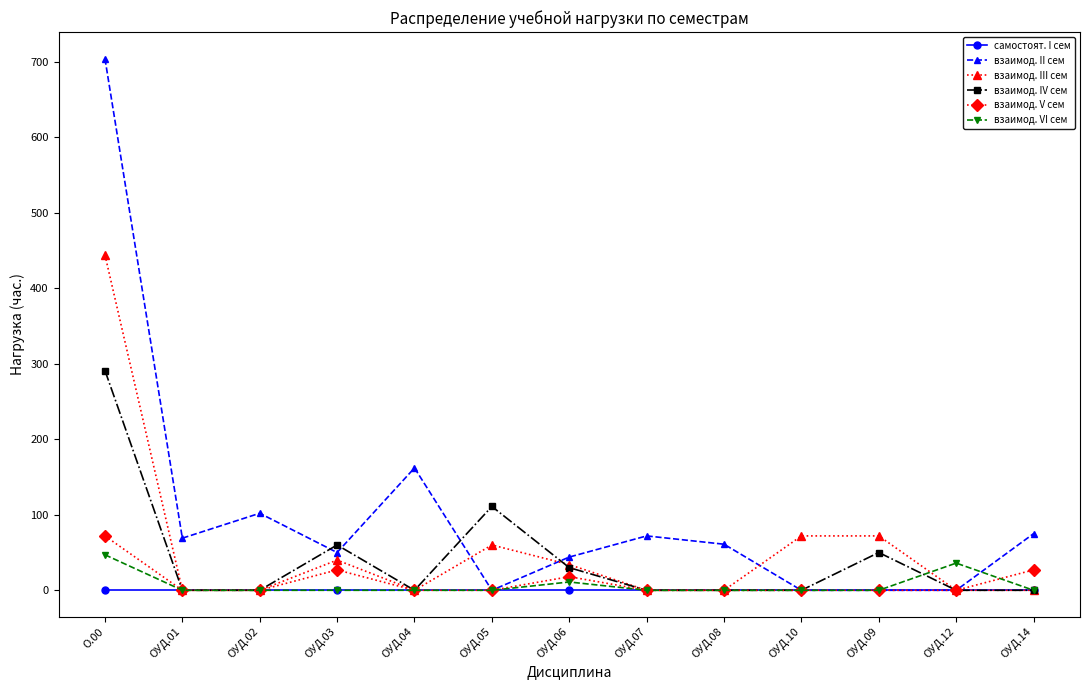

How many data points in взаимод. V сем are above 0?

4